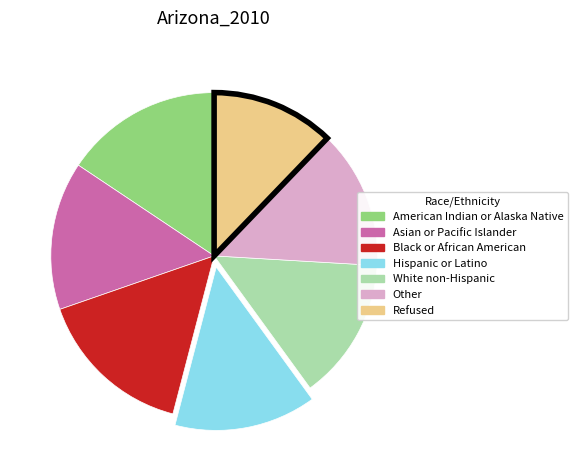

Does American Indian or Alaska Native account for over 50% of the chart?

No